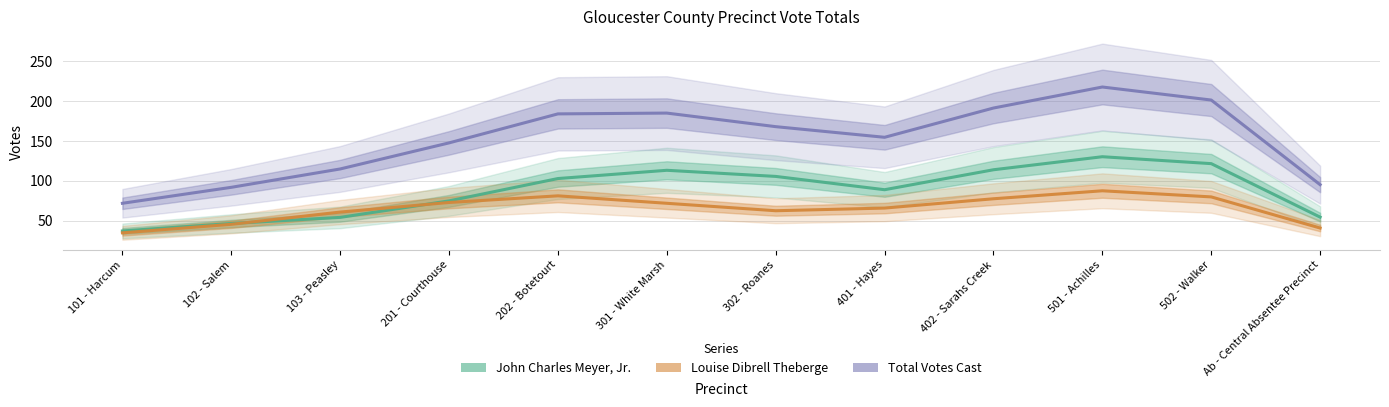

Between 402 - Sarahs Creek and Ab - Central Absentee Precinct, which series saw the biggest shift?

Total Votes Cast